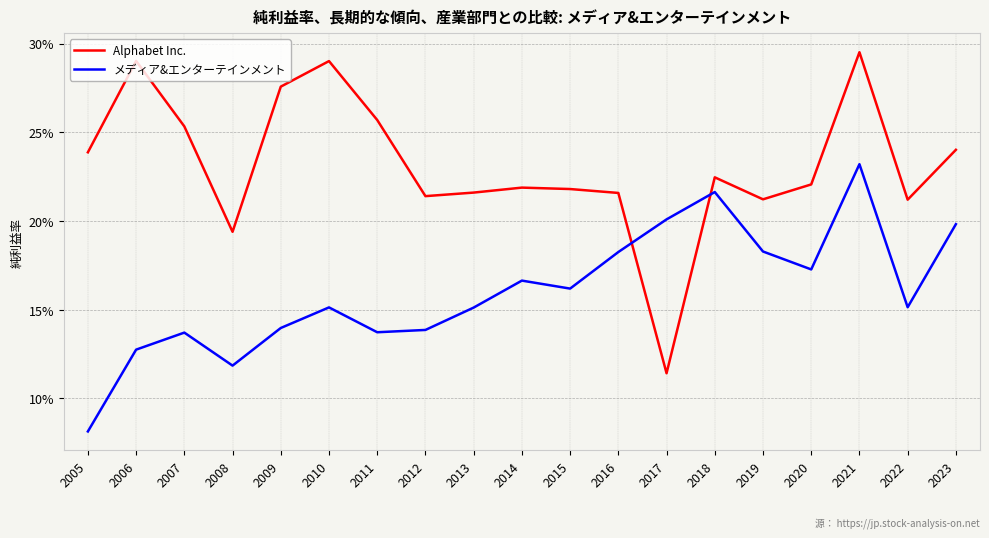

Rank the series at 2008 from highest to lowest value.

Alphabet Inc., メディア&エンターテインメント